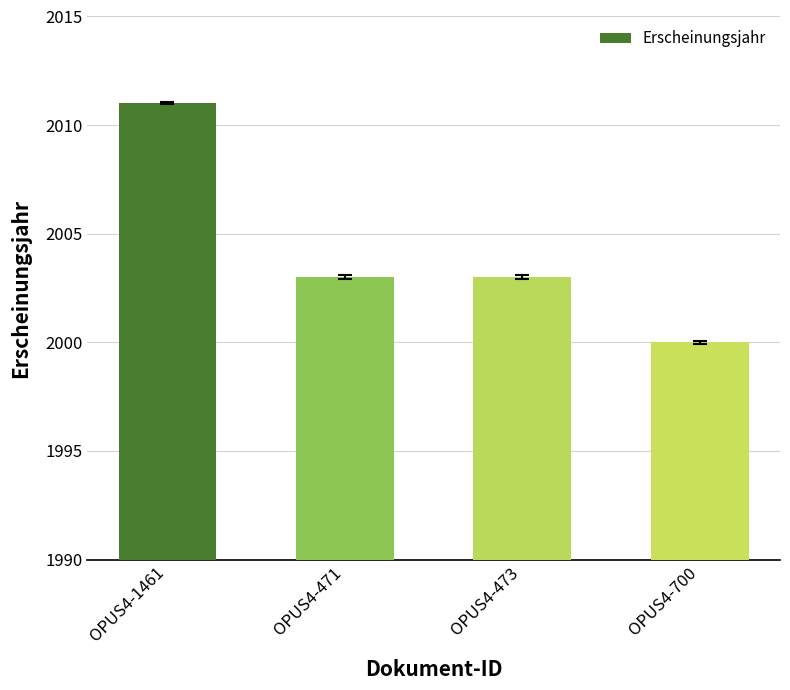

How many distinct data groups are displayed?

1